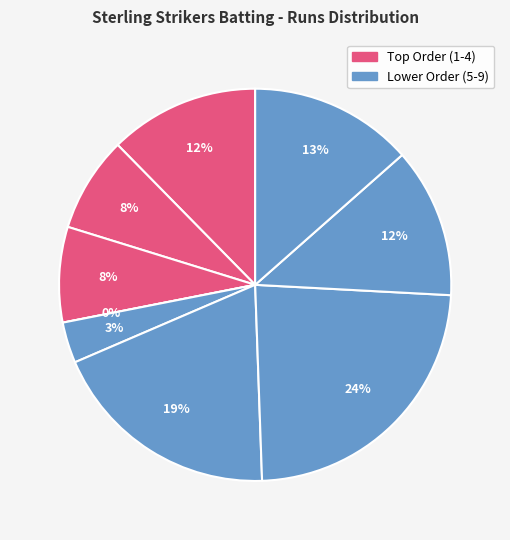

How many slices are in this pie chart?

9